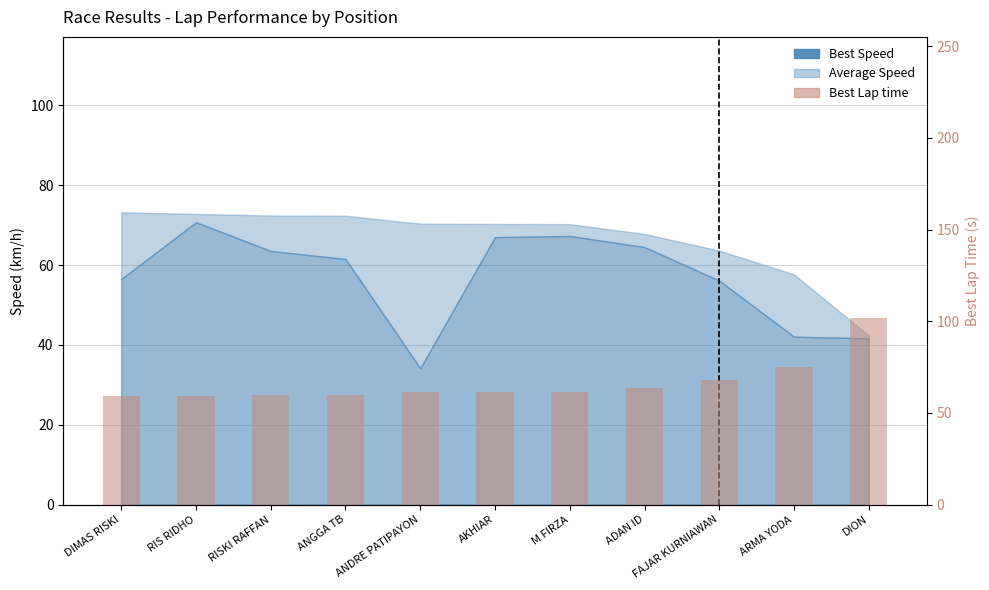

Approximately how many times larger is the value at RIS RIDHO compared to AKHIAR?

1.0